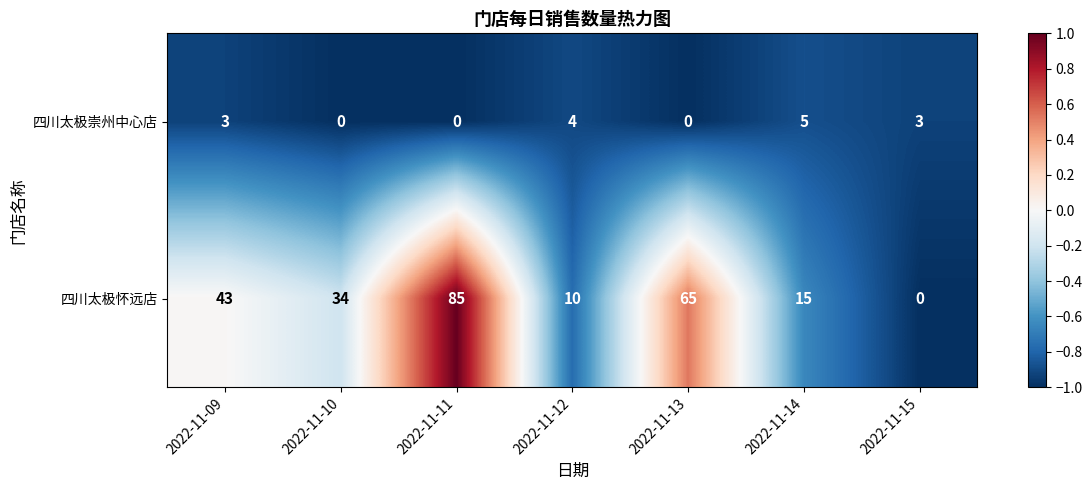

Where does the 四川太极怀远店 series first go above 34?

2022-11-09